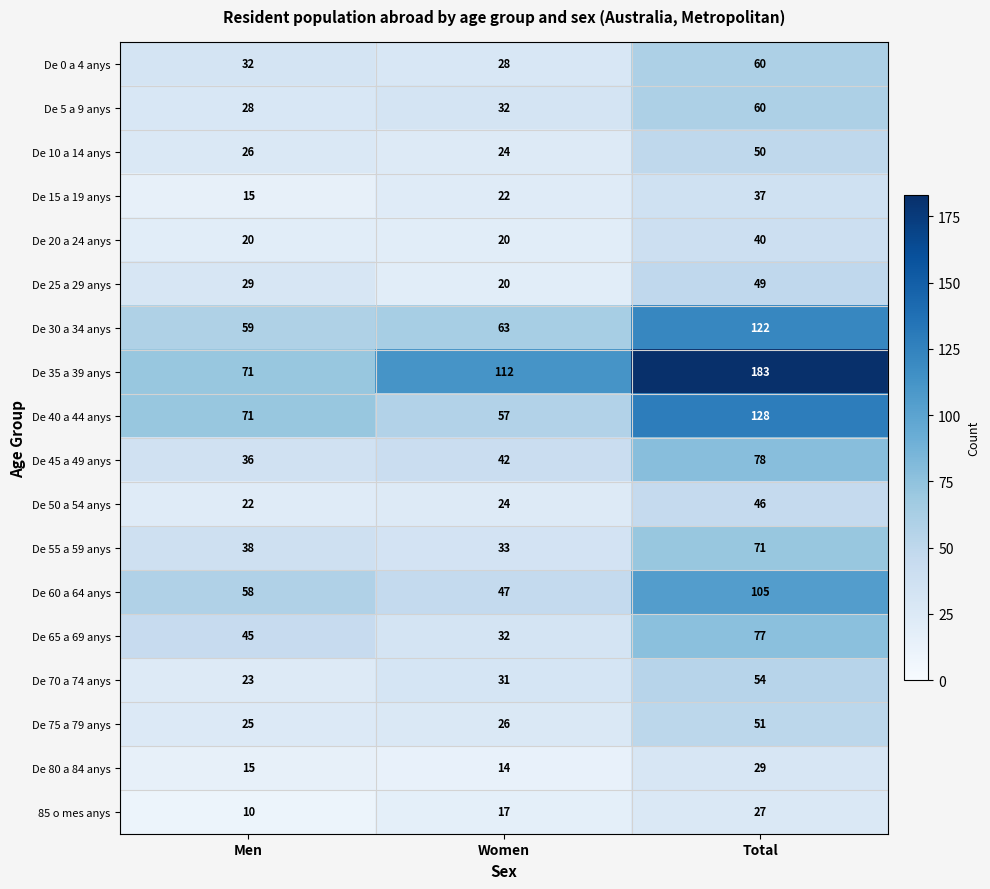

At which category is the sum across all series the highest?

Total